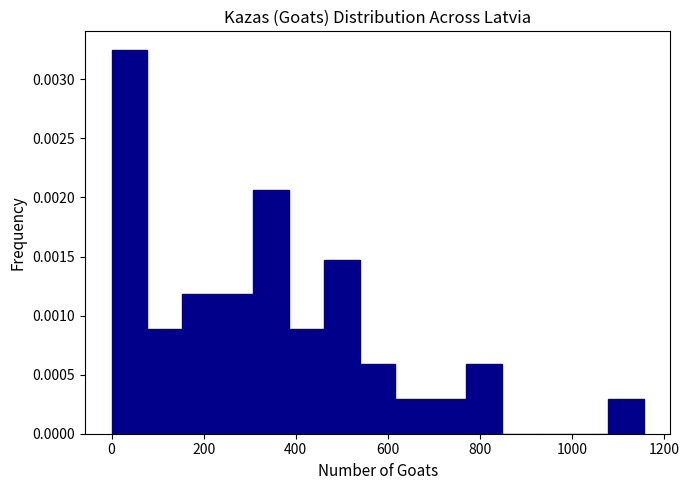

Around what value on the x-axis is the tallest bar? Give the approximate position of its centre, as read against the axis.

40